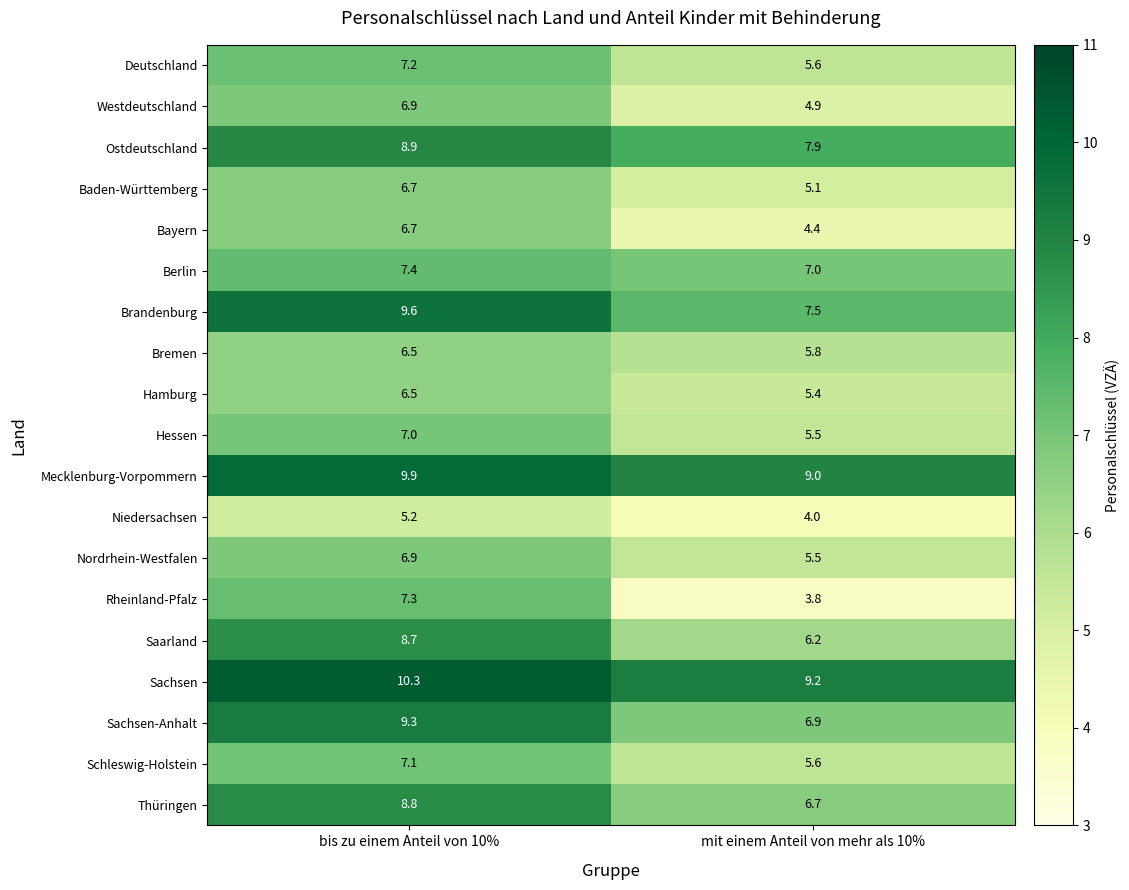

At which category is the sum across all series the highest?

bis zu einem Anteil von 10%